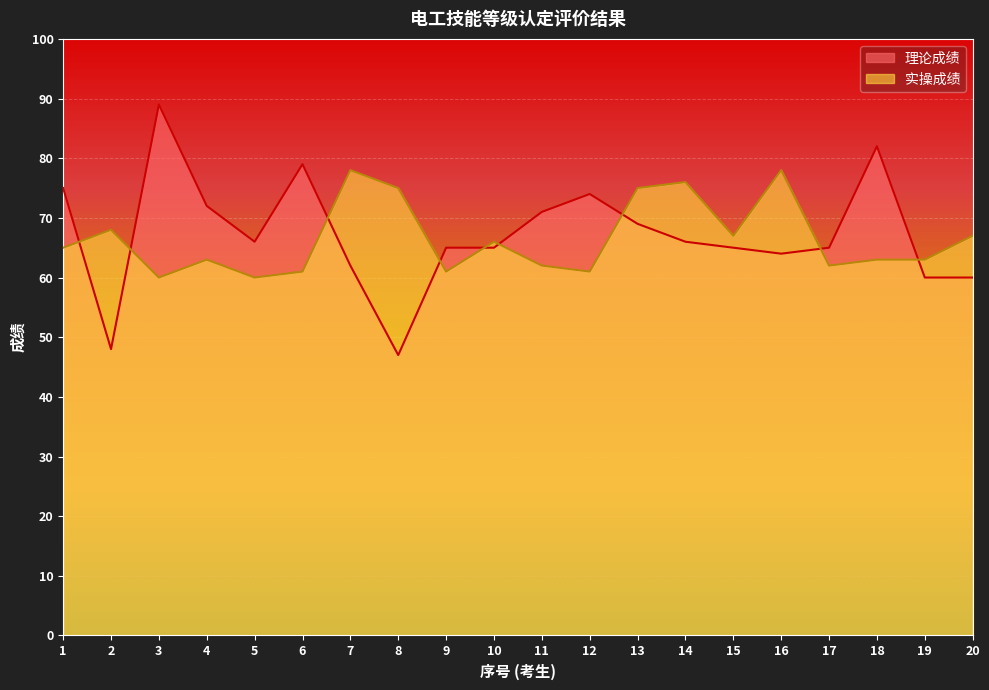

Reading right to left, what are all the values shown in this chart?

理论成绩: 20=60	19=60	18=82	17=65	16=64	15=65	14=66	13=69	12=74	11=71	10=65	9=65	8=47	7=62	6=79	5=66	4=72	3=89	2=48	1=75
实操成绩: 20=67	19=63	18=63	17=62	16=78	15=67	14=76	13=75	12=61	11=62	10=66	9=61	8=75	7=78	6=61	5=60	4=63	3=60	2=68	1=65